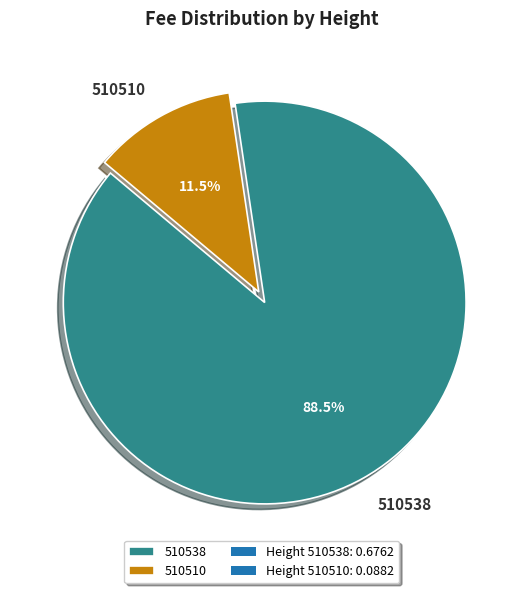

What is the largest slice in the pie chart?

510538